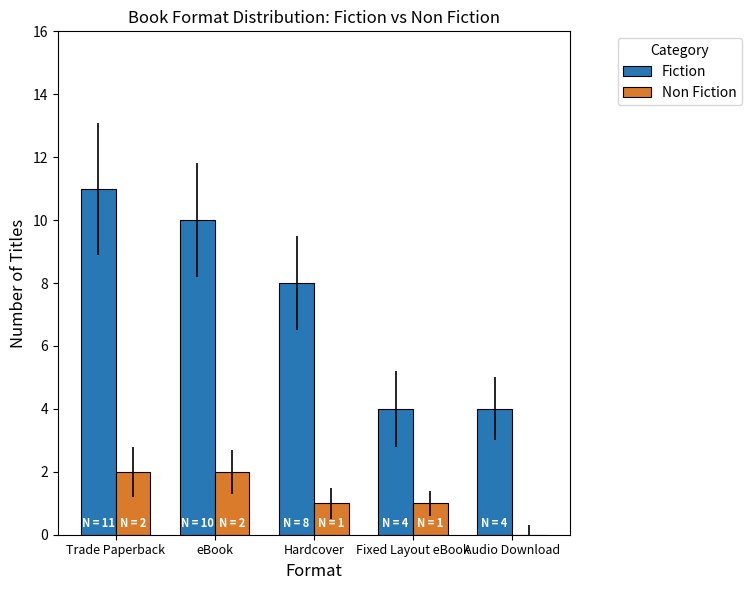

True or false: Fiction has a value of 4 at Fixed Layout eBook.

True